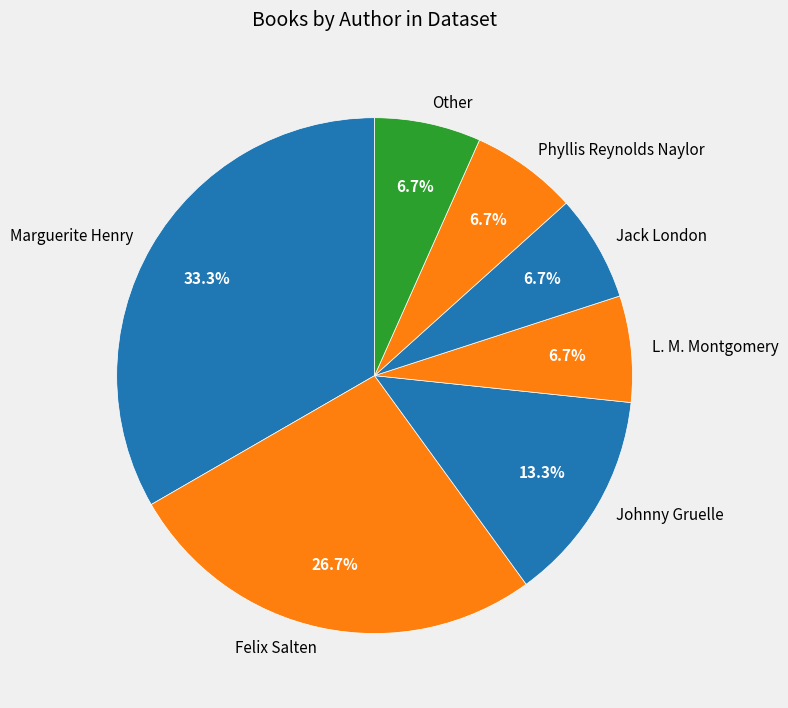

Approximately how many times larger is the value at Johnny Gruelle compared to Jack London?

2.0